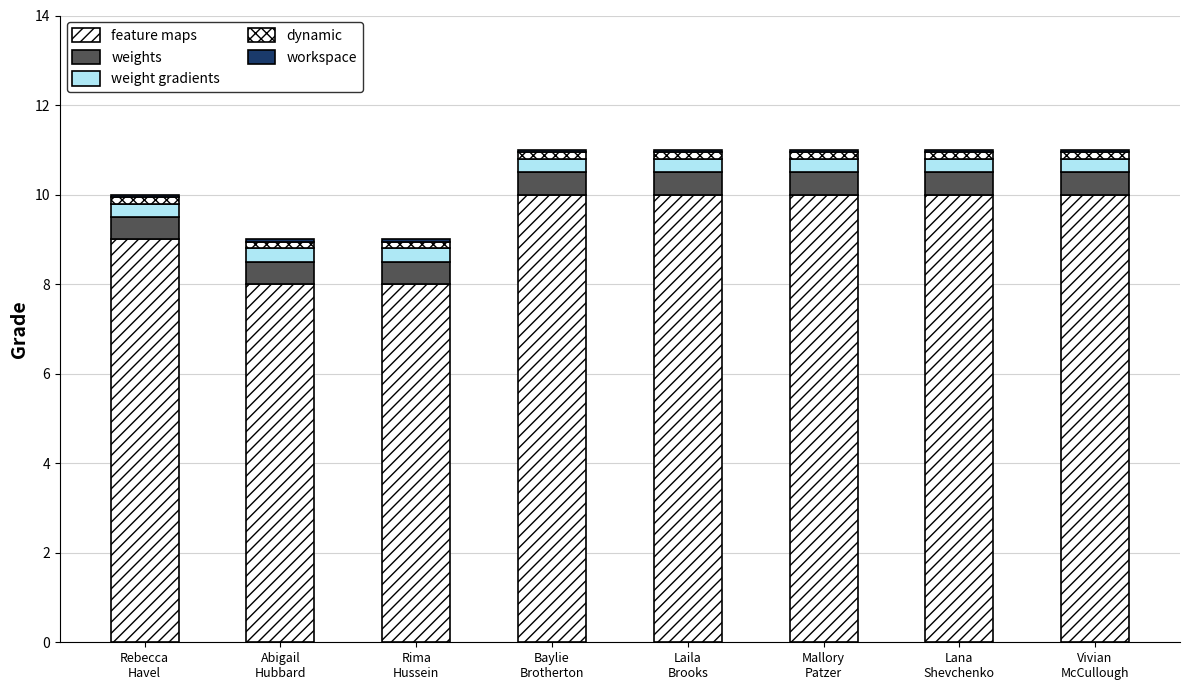

At Lana
Shevchenko, list the series in order from largest to smallest.

feature maps, weights, weight gradients, dynamic, workspace